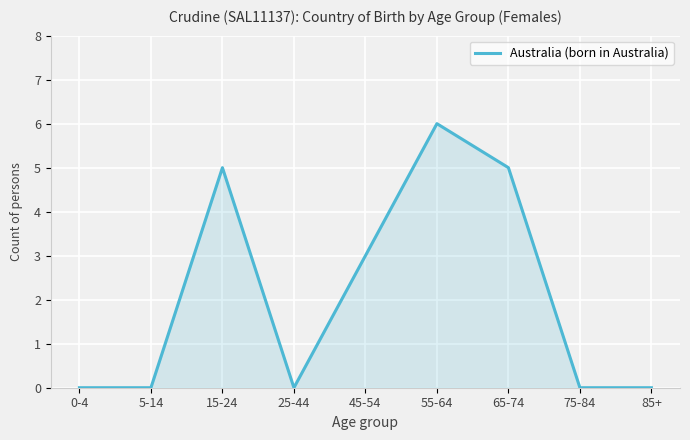

Reading right to left, extract all data points from this chart.

85+=0	75-84=0	65-74=5	55-64=6	45-54=3	25-44=0	15-24=5	5-14=0	0-4=0